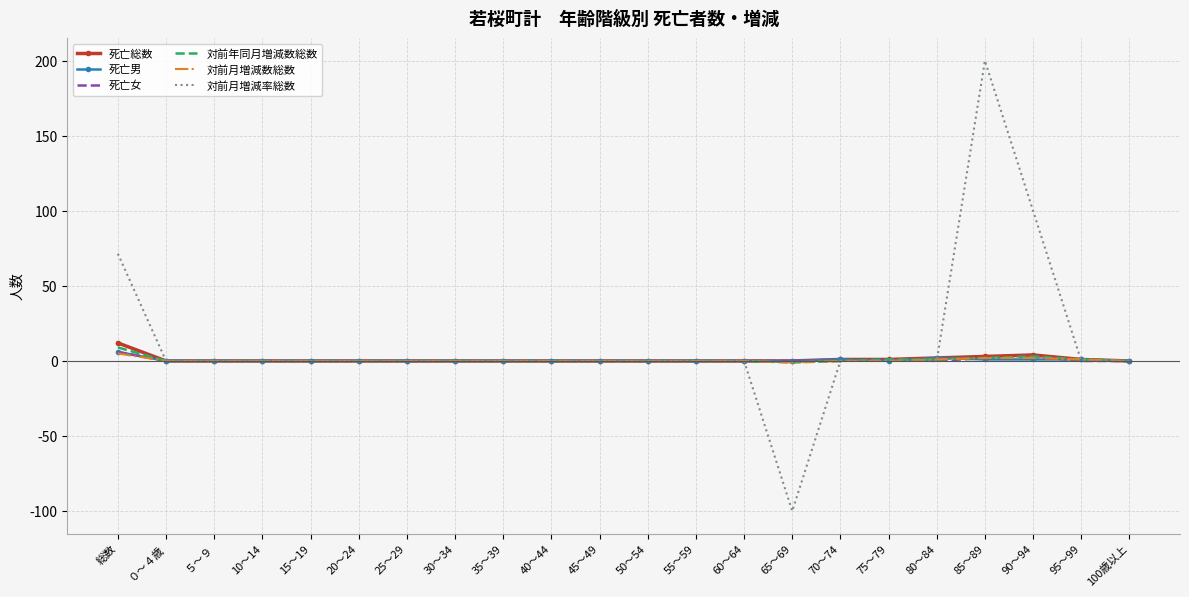

Which category has the lowest value across all series?

65～69